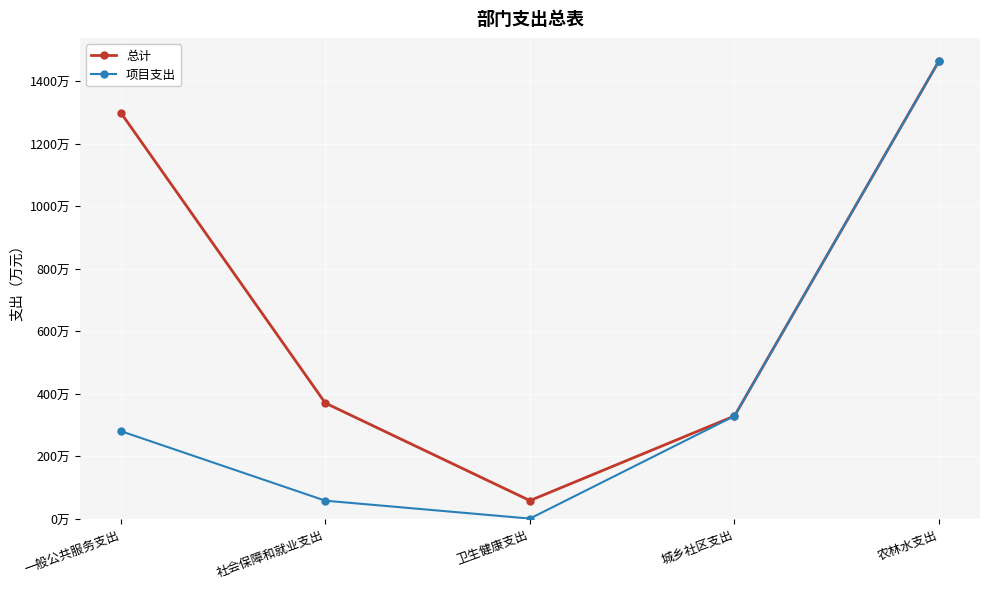

What is the total value across all series at 卫生健康支出?

57.6